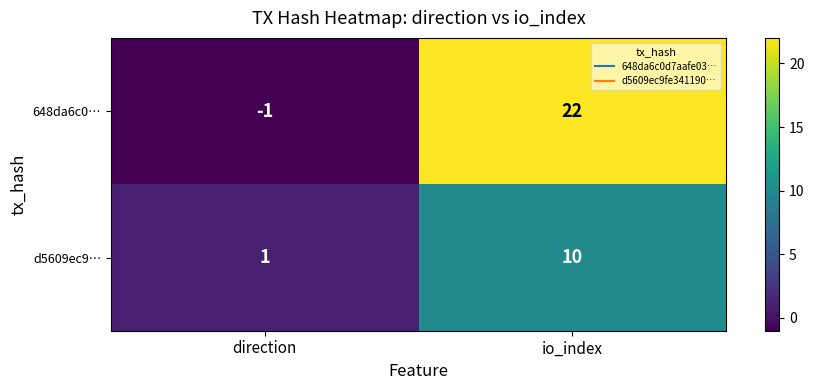

Which category has the highest value across all series?

io_index